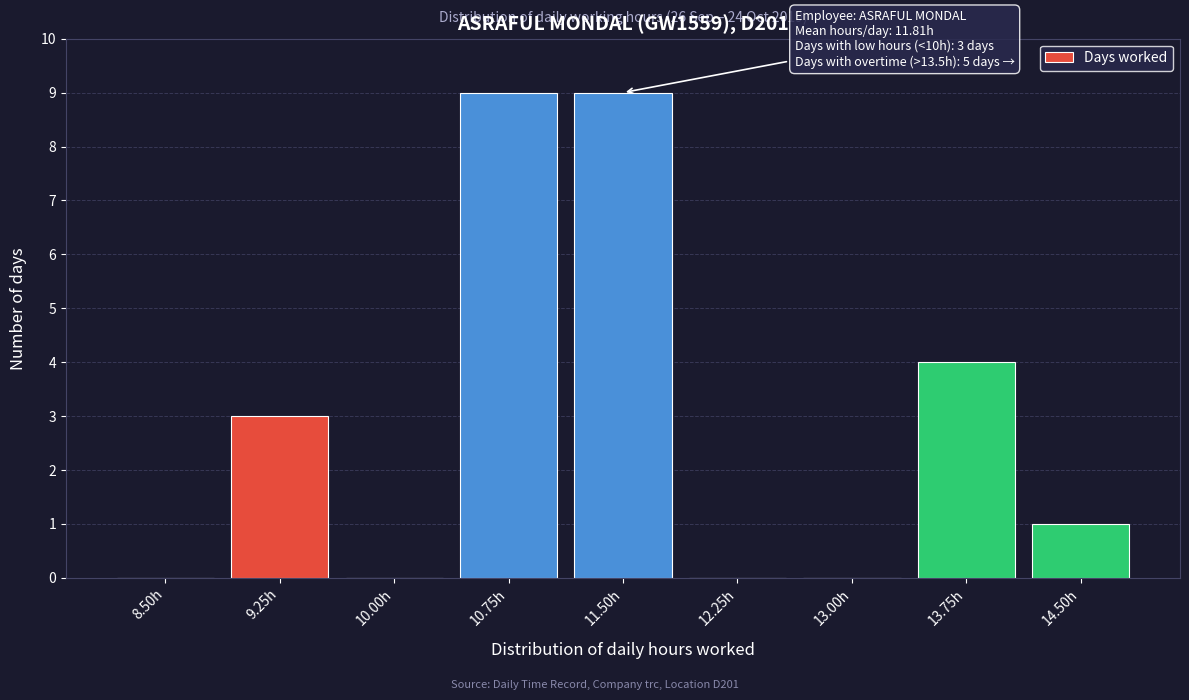

Reading left to right, transcribe all the data shown in this chart.

8.50h=0	9.25h=3	10.00h=0	10.75h=9	11.50h=9	12.25h=0	13.00h=0	13.75h=4	14.50h=1